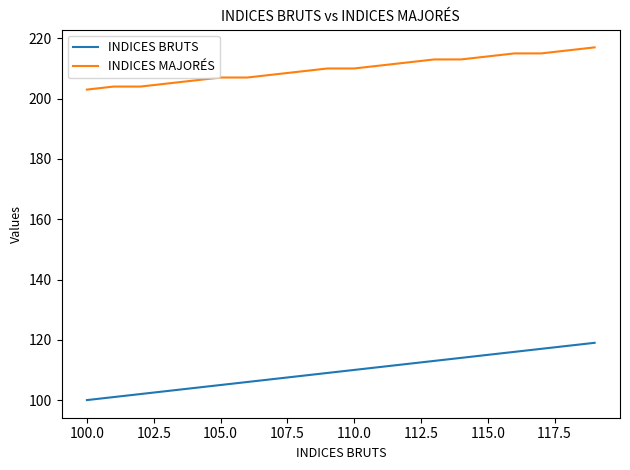

What is the minimum value for INDICES MAJORÉS?

203